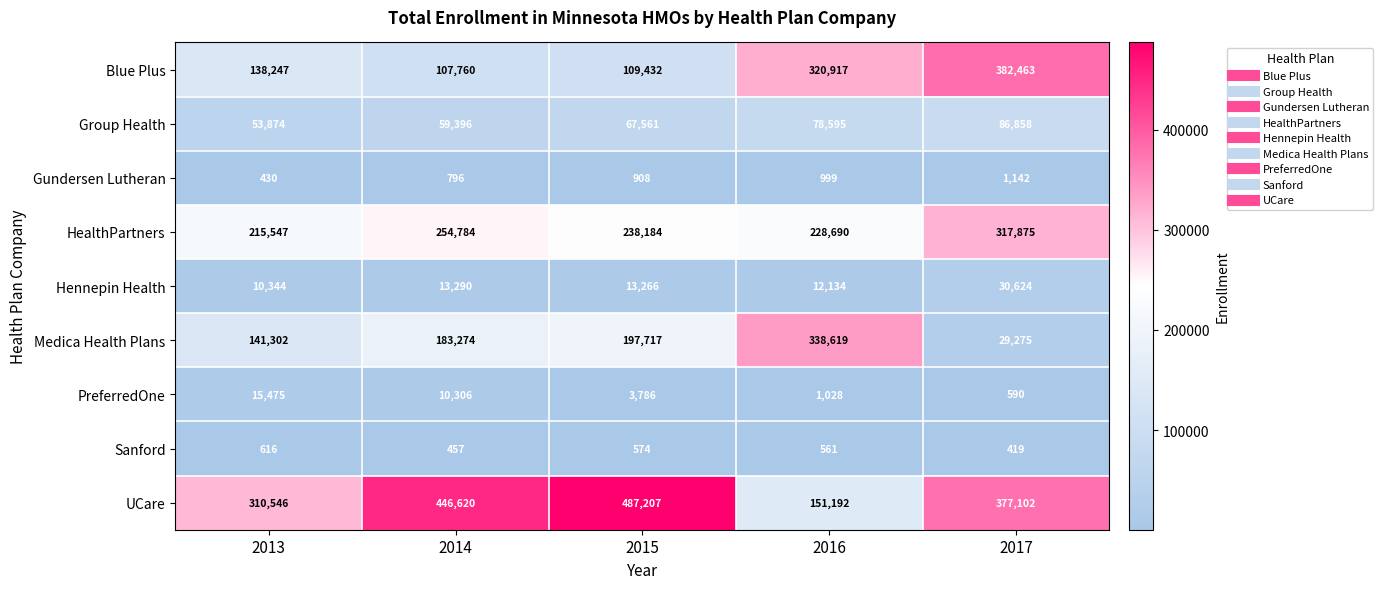

Between 2013 and 2016, which series saw the biggest shift?

Medica Health Plans